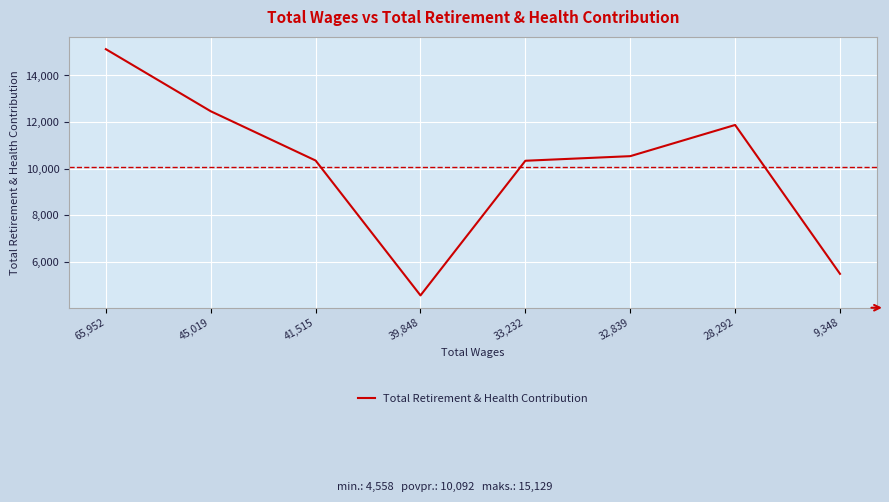

At which label does the data first exceed 10536?

65,952